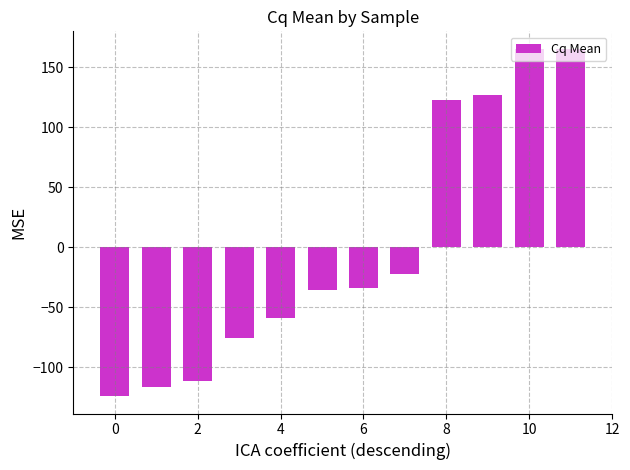

What is the difference between the maximum and second lowest values?

282.0